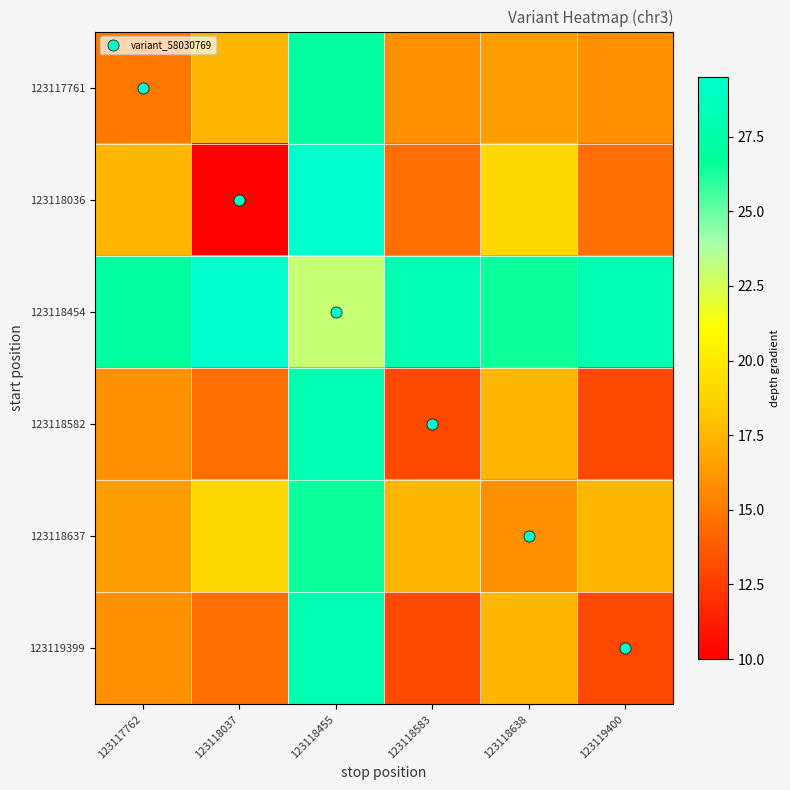

Between 123118638 and 123117762, which is larger?

123118638